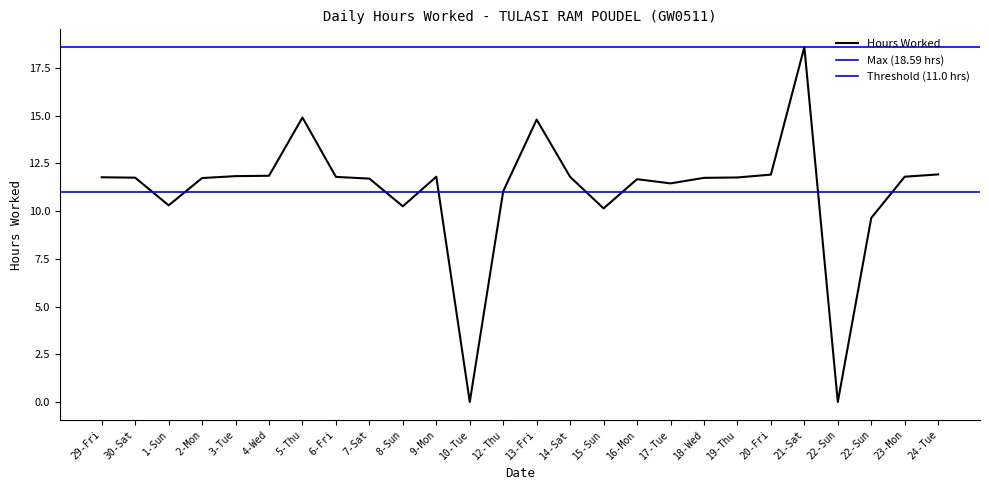

What is the change in value from 30-Sat to 8-Sun?

-1.5